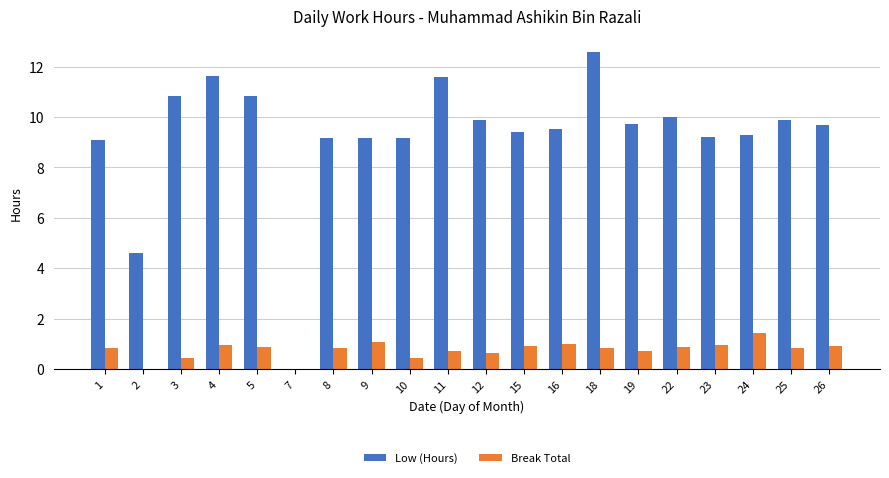

Which series changed the most between 4 and 26?

Low (Hours)